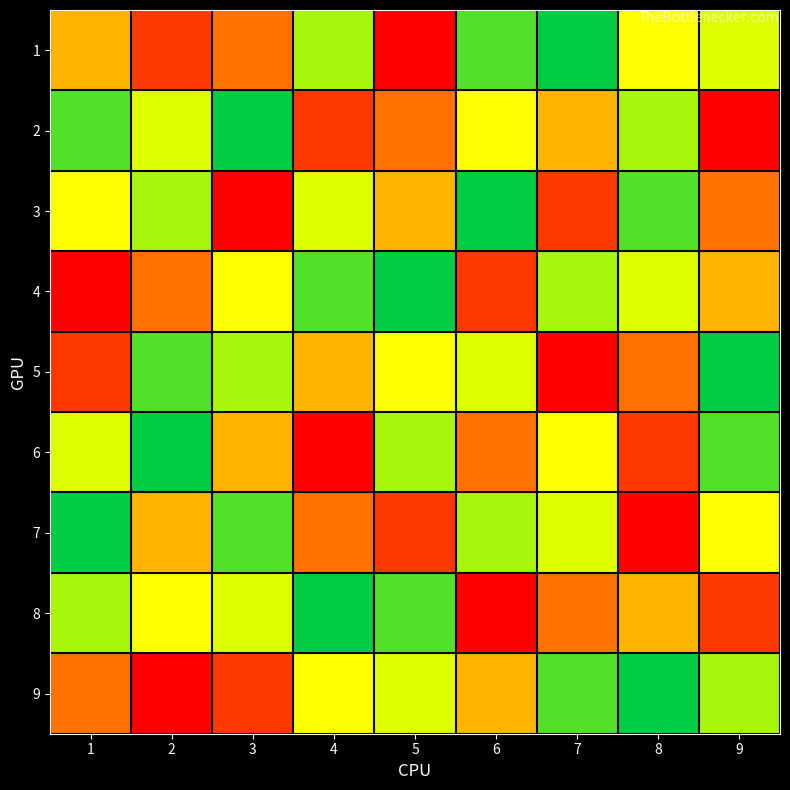

How many categories are shown in the chart?

9